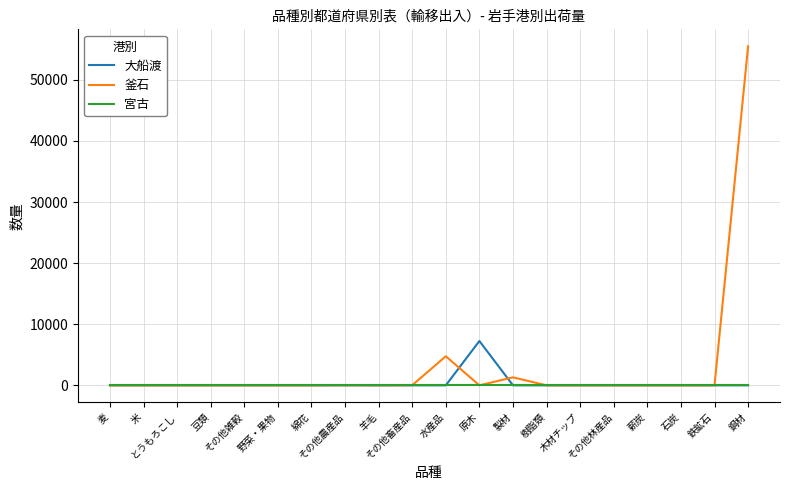

At how many categories does at least one series exceed 2893?

3